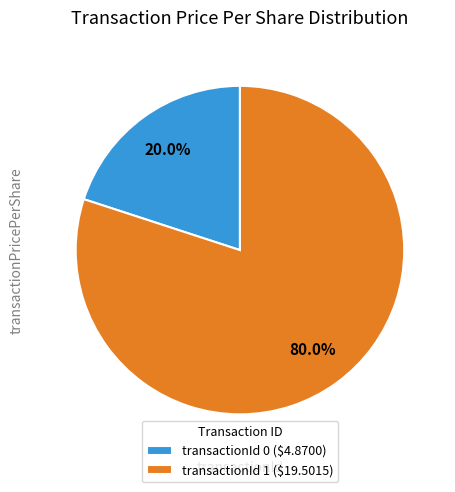

Count the number of slices in the pie.

2